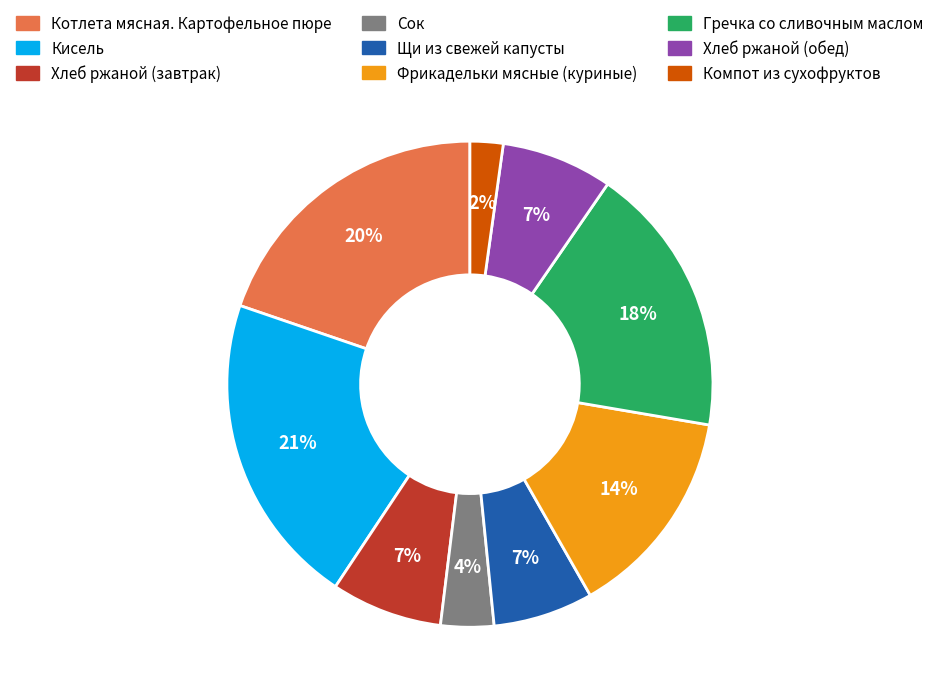

To the nearest percent, what is the average slice percentage?

11%